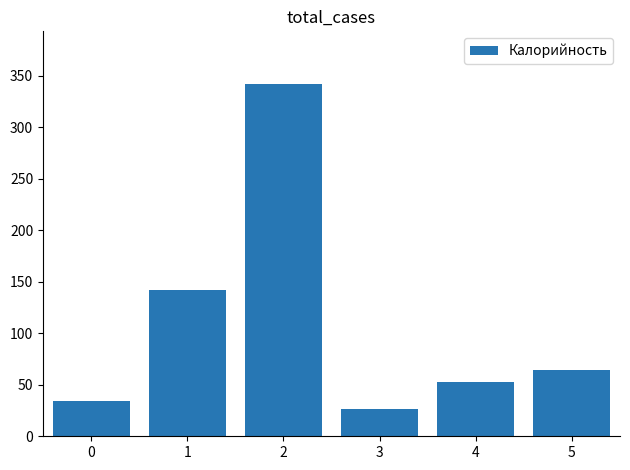

Rank the categories by value from highest to lowest.

2, 1, 5, 4, 0, 3